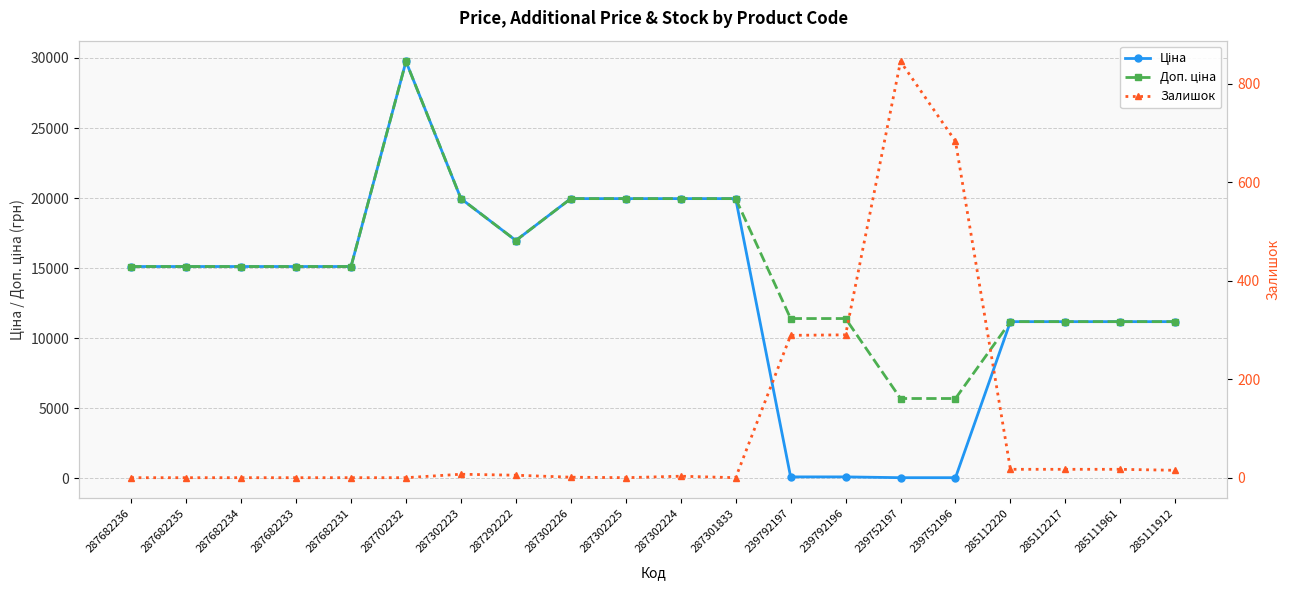

What position from the right is 287682234?

18